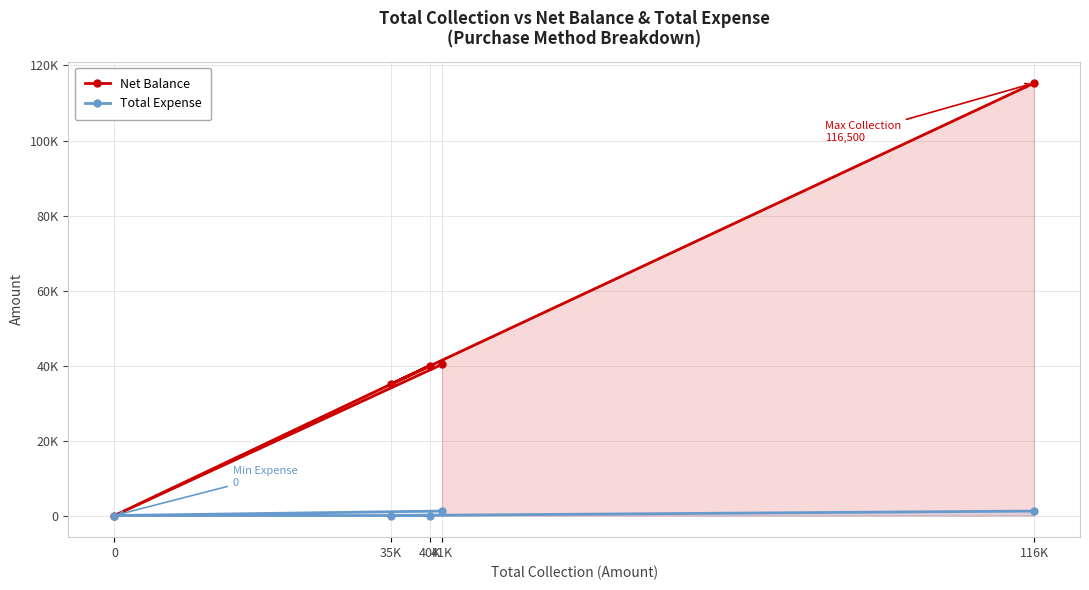

True or false: Total Expense has a value of -547 at 0.

False